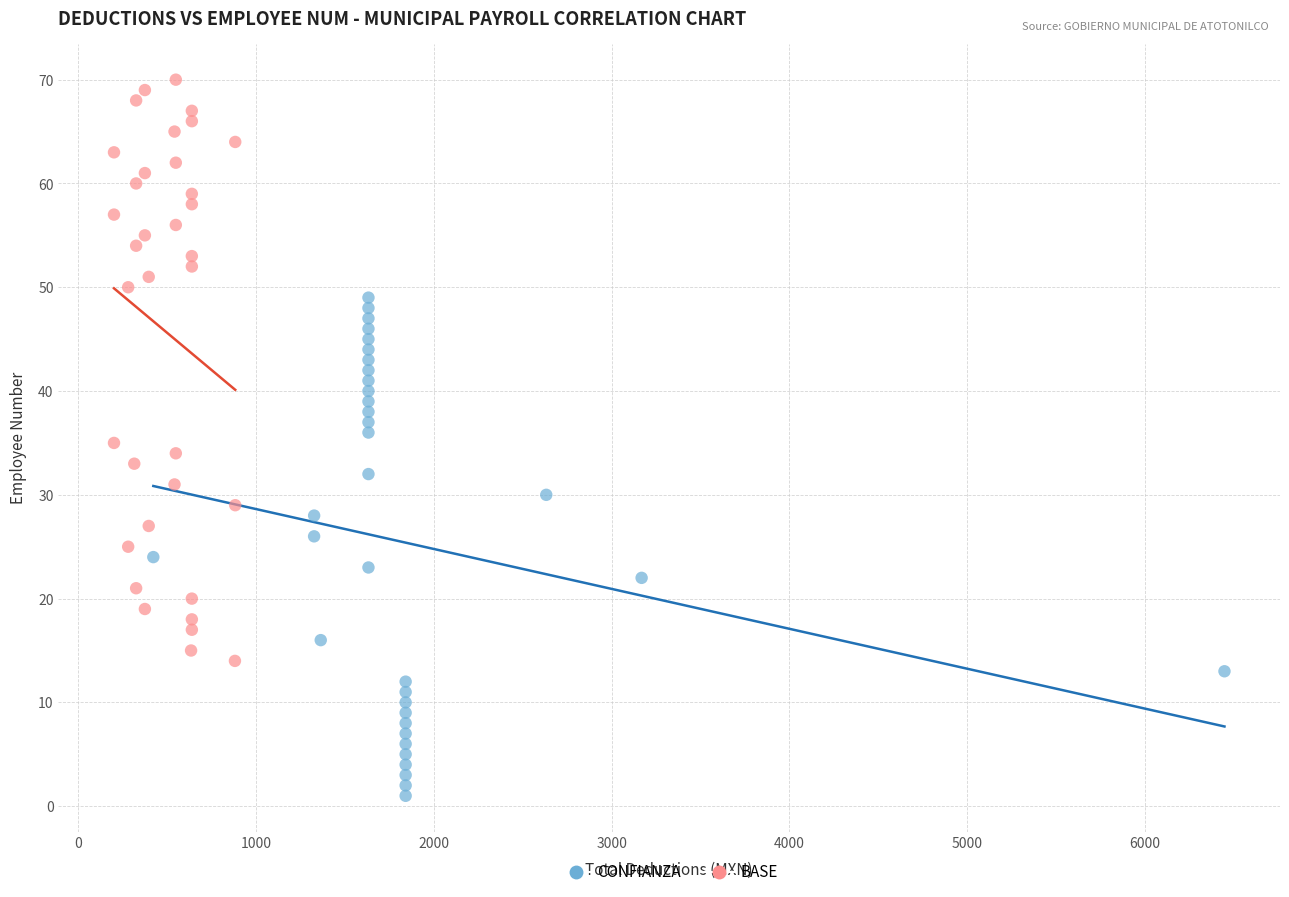

Which series has the widest spread of Y values?

BASE